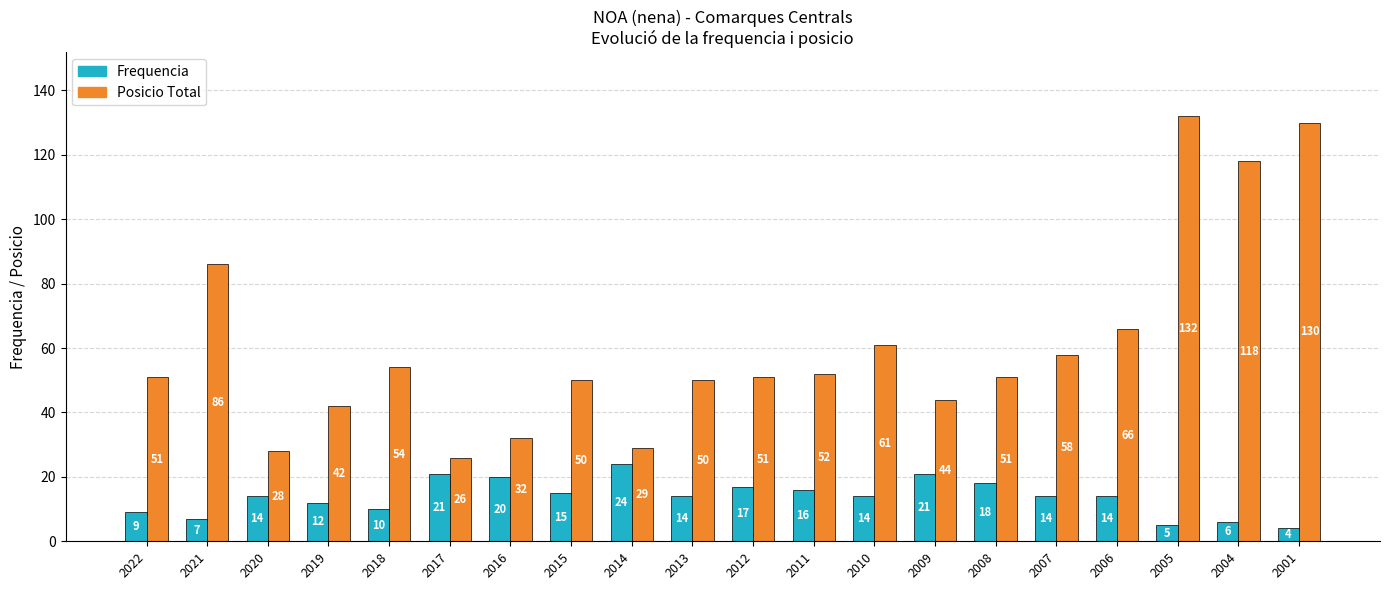

What is the lowest value of the Frequencia series?

4